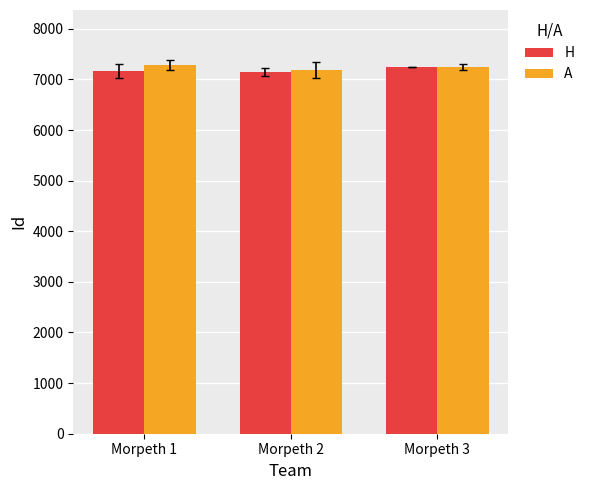

What is the spread (max minus min) of values at Morpeth 1?

116.5